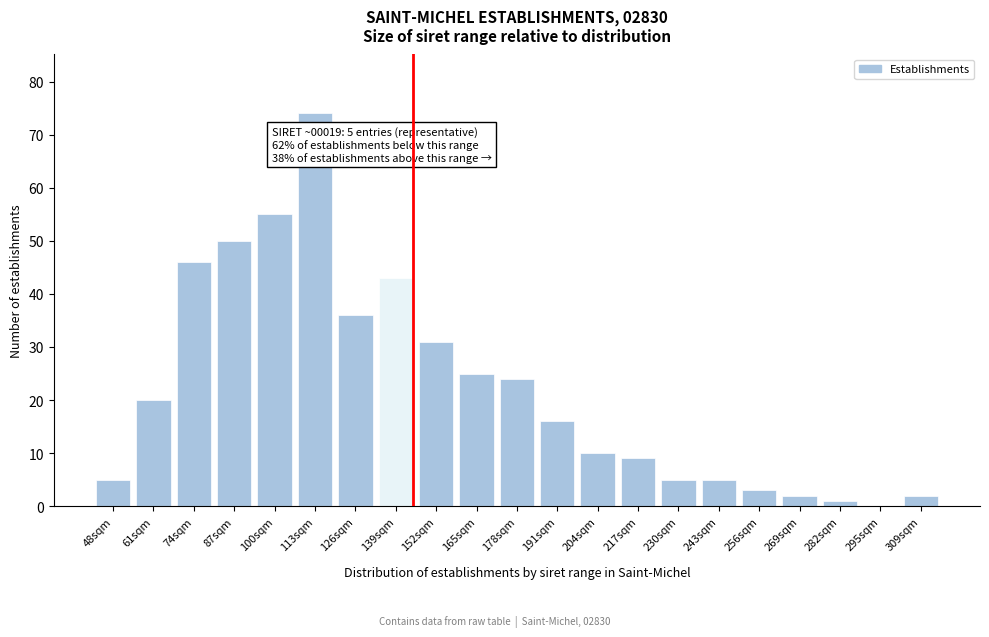

Reading left to right, extract all data points from this chart.

48sqm=5	61sqm=20	74sqm=46	87sqm=50	100sqm=55	113sqm=74	126sqm=36	139sqm=43	152sqm=31	165sqm=25	178sqm=24	191sqm=16	204sqm=10	217sqm=9	230sqm=5	243sqm=5	256sqm=3	269sqm=2	282sqm=1	295sqm=0	309sqm=2